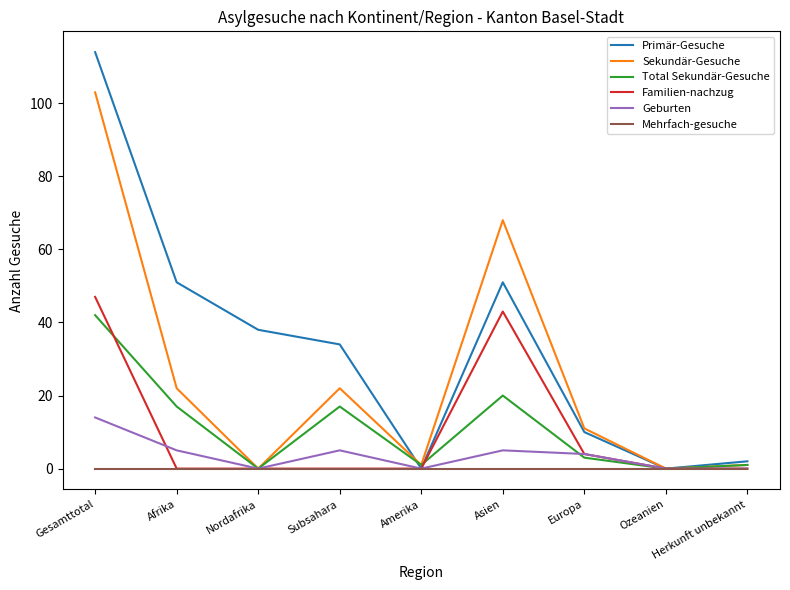

List the series in order of their peak value, highest first.

Primär-Gesuche, Sekundär-Gesuche, Familien-nachzug, Total Sekundär-Gesuche, Geburten, Mehrfach-gesuche